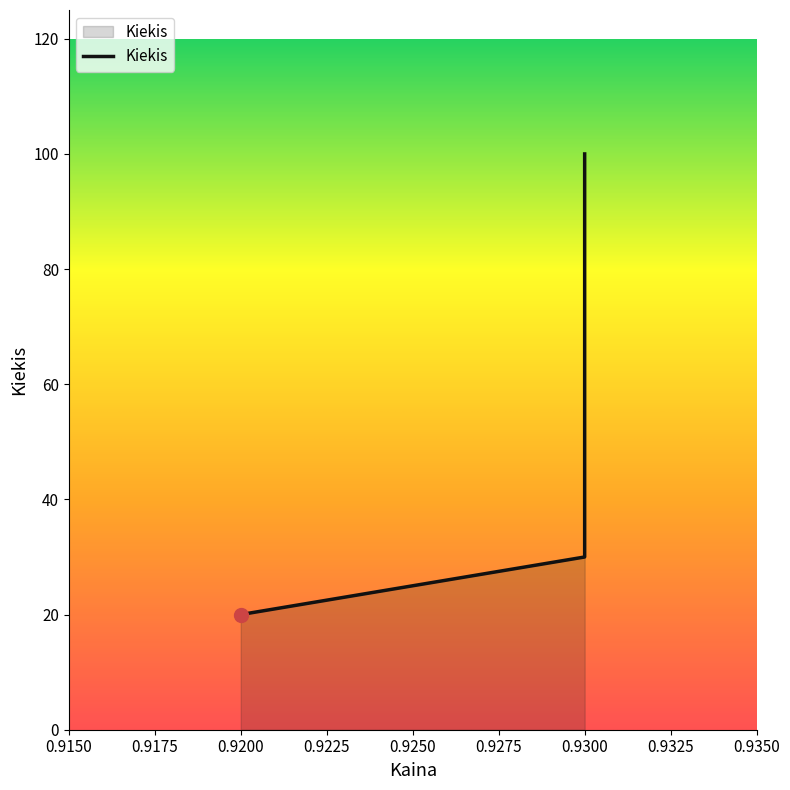

What is the change in value from 0.93 to 0.93?

+70